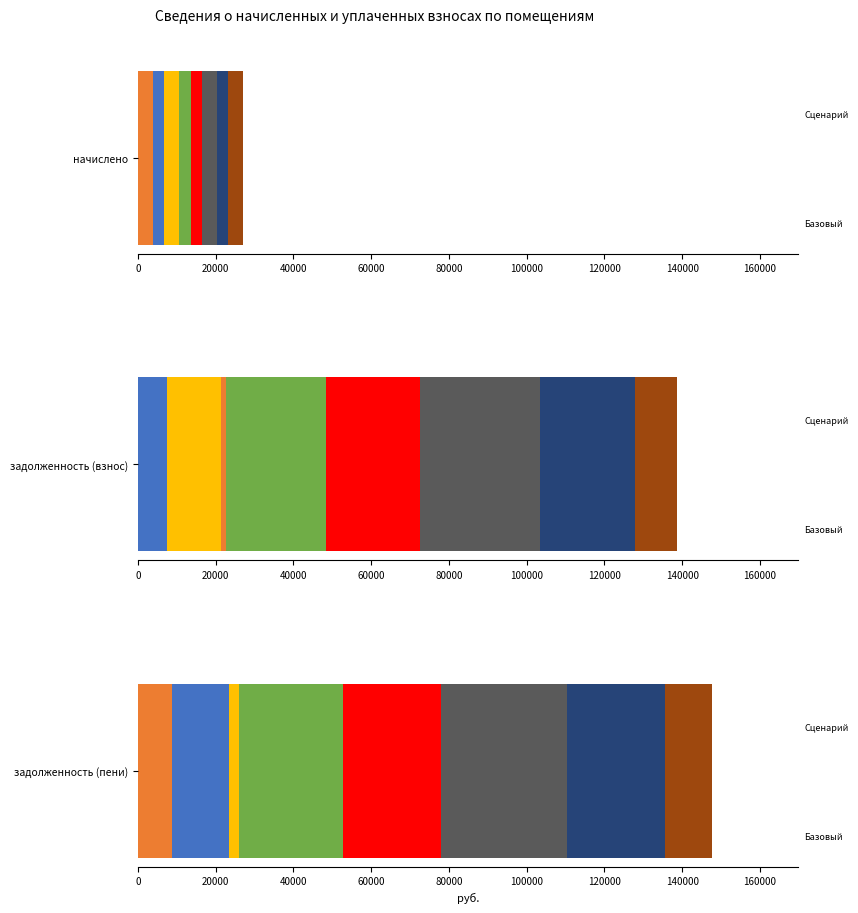

What is the difference between the highest and lowest values at 8?

8390.7